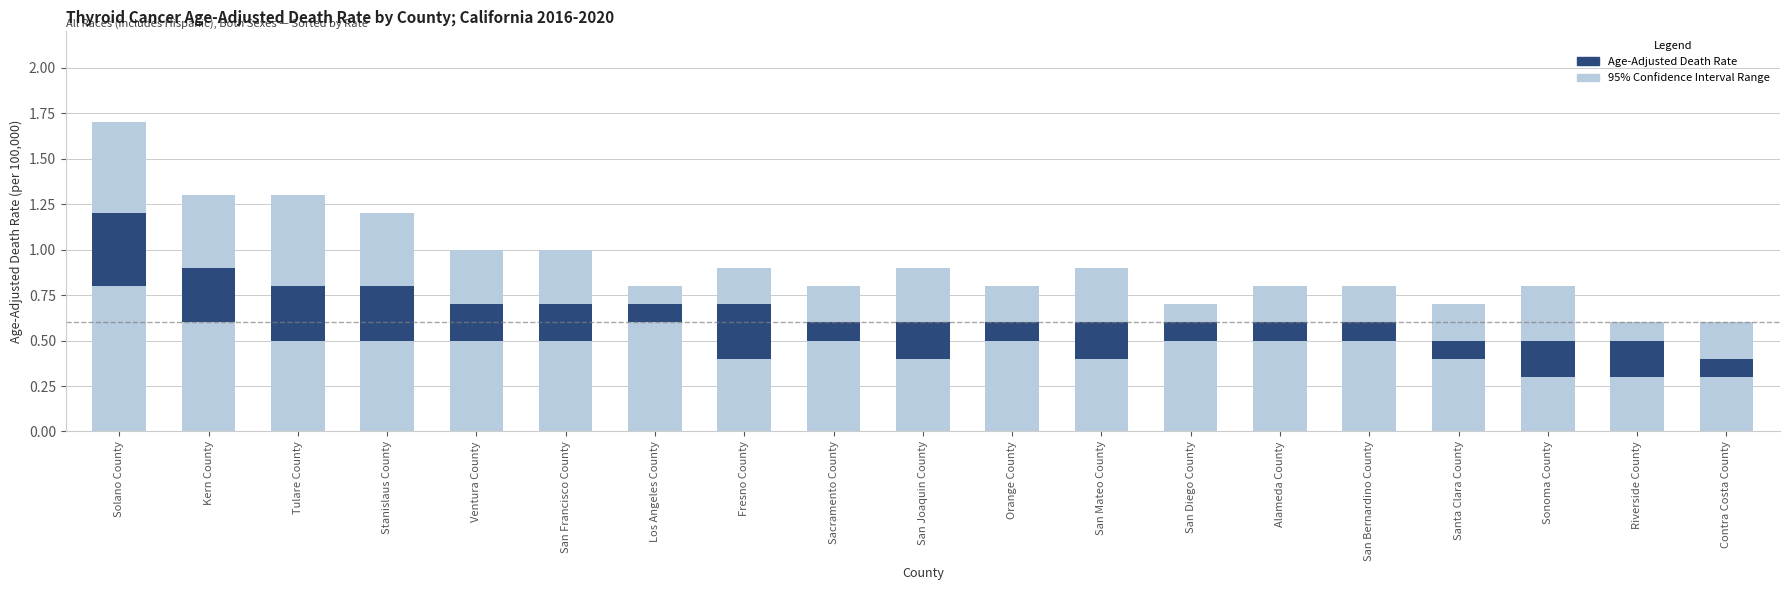

What is the label of the 17th bar from the right?

Tulare County